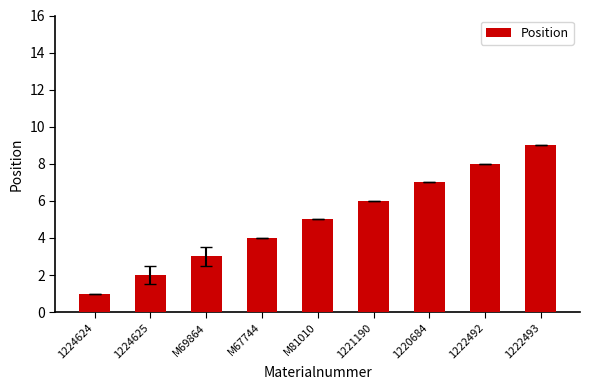

What is the label of the 1st bar from the left?

1224624